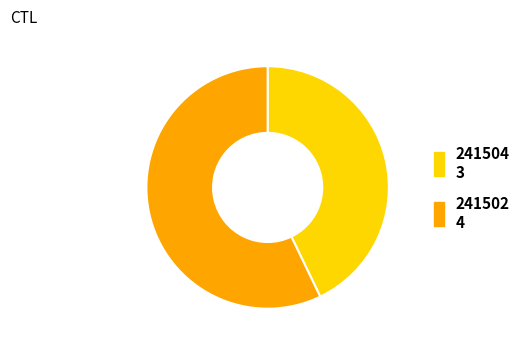

Which slice is the smallest?

241504